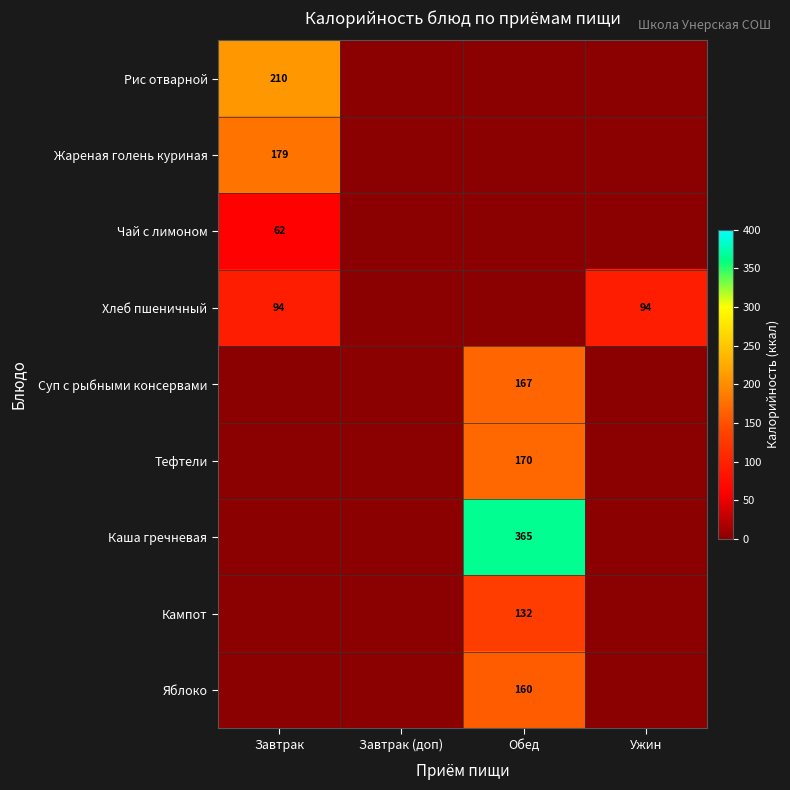

The Кампот series shows 77 at Обед. True or false?

False